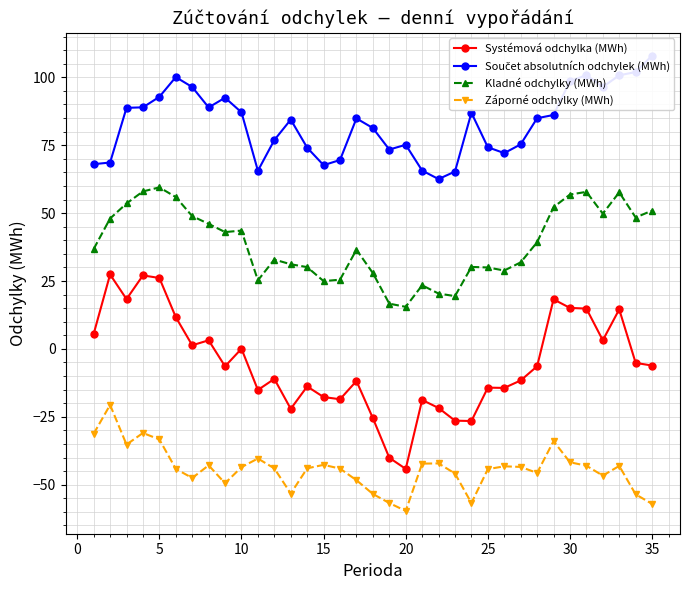

What is the minimum value for Záporné odchylky (MWh)?

-59.7